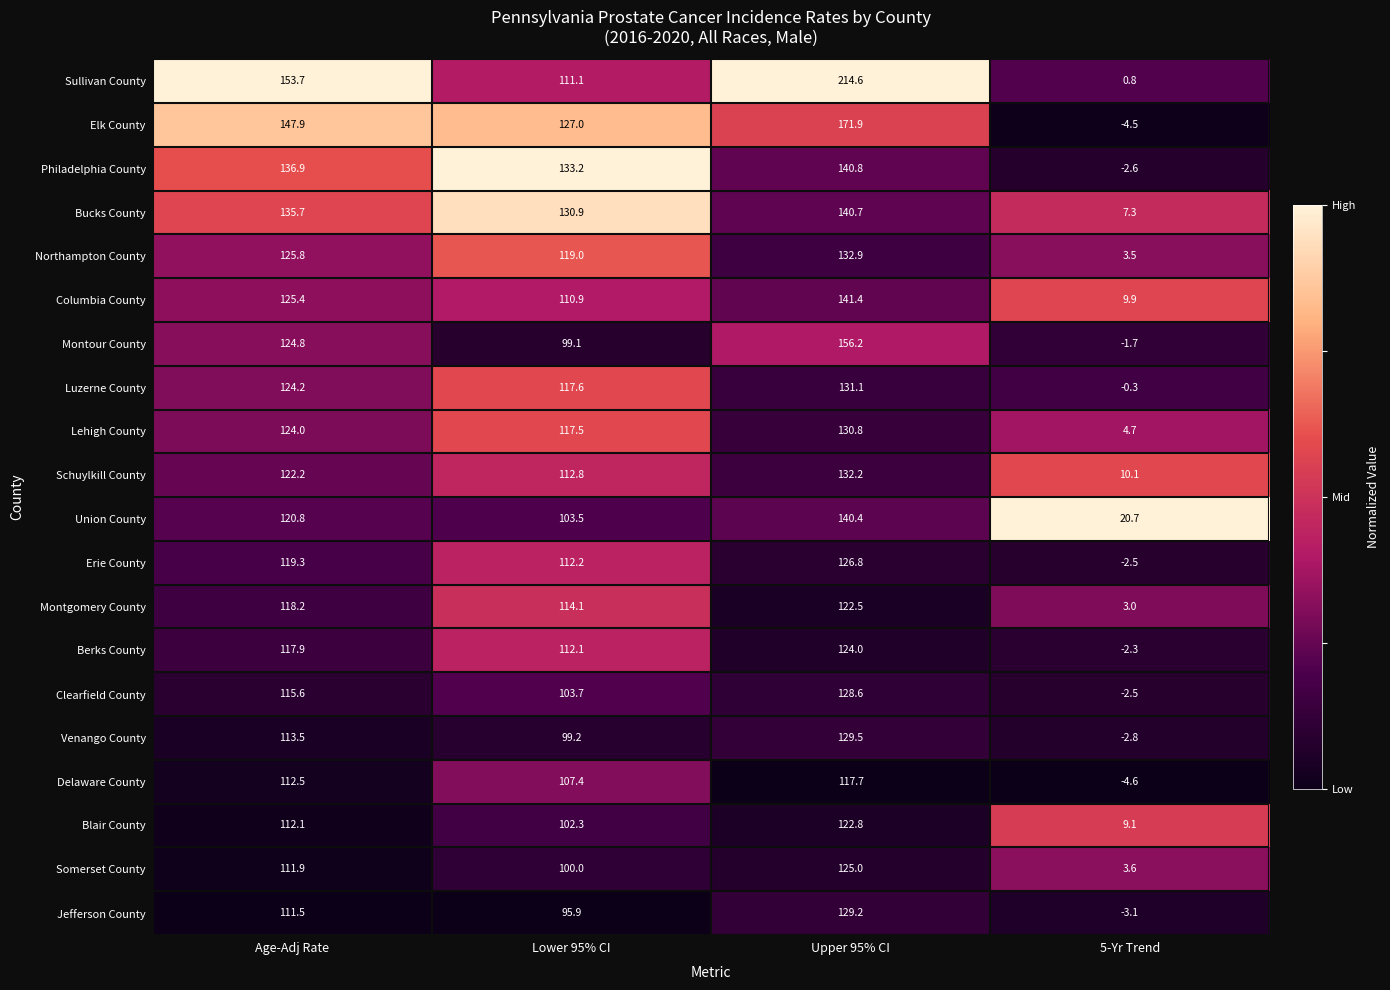

Which series has the largest total across all categories?

Sullivan County